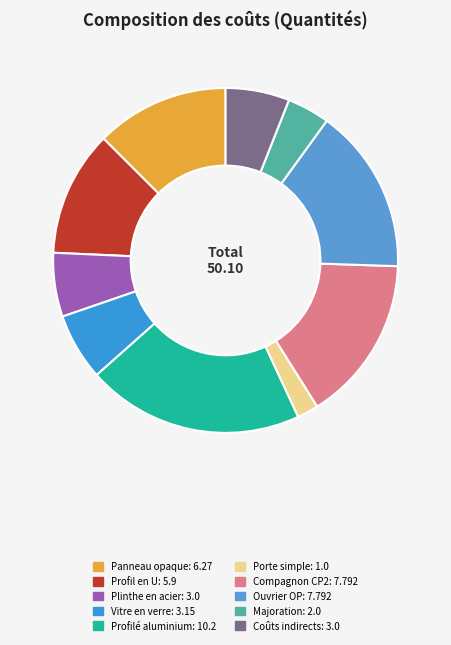

What percentage is the Coûts indirects slice, to the nearest percent?

6%